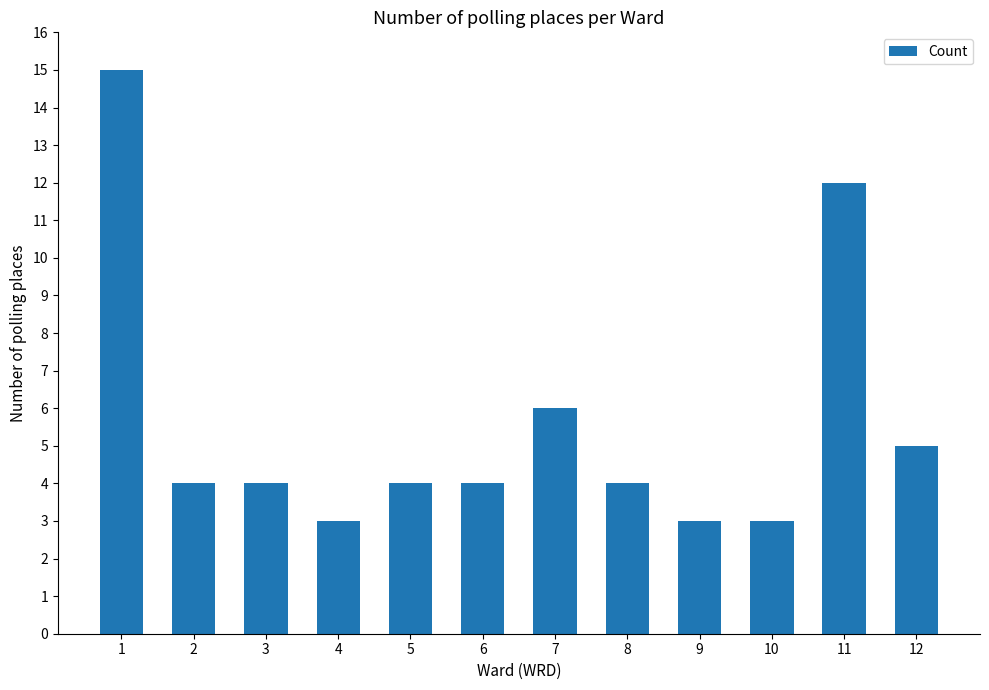

What is the difference between the second highest and minimum values?

9